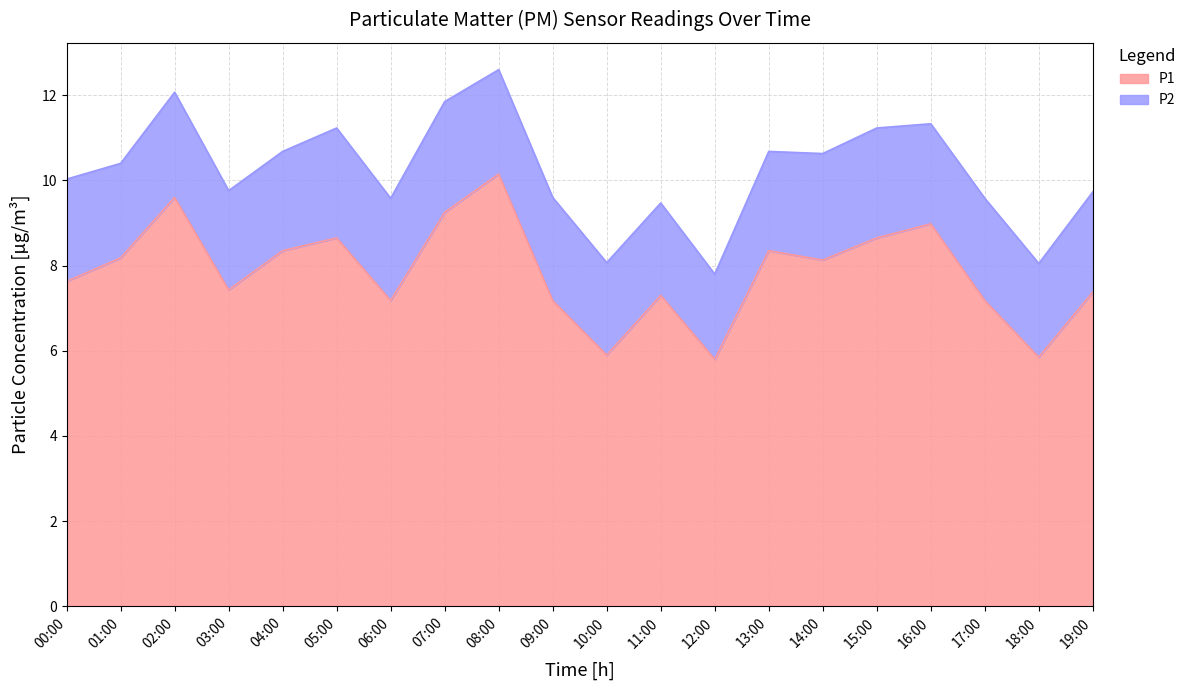

What is the change in value from 08:00 to 14:00?

-2.0